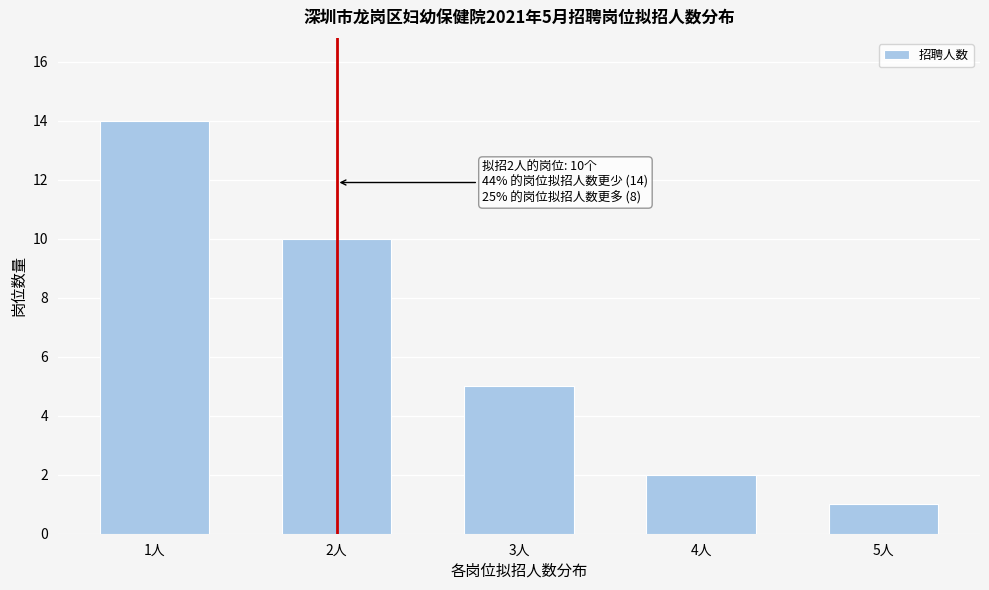

Reading left to right, transcribe all the data shown in this chart.

1人=14	2人=10	3人=5	4人=2	5人=1